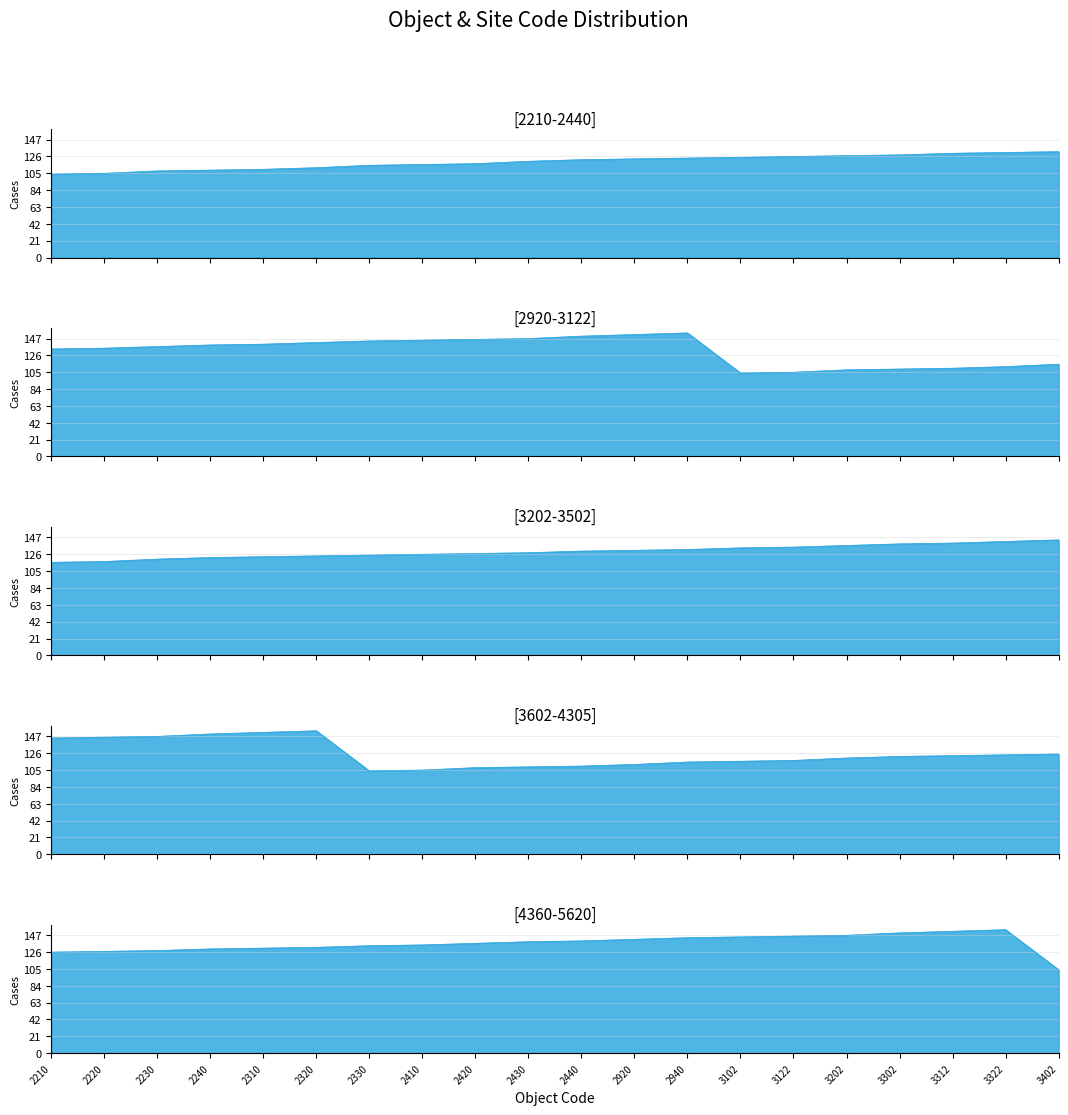

Is the value of 3602-4305 at 3302 greater than the value of 2920-3122 at 2940?

No